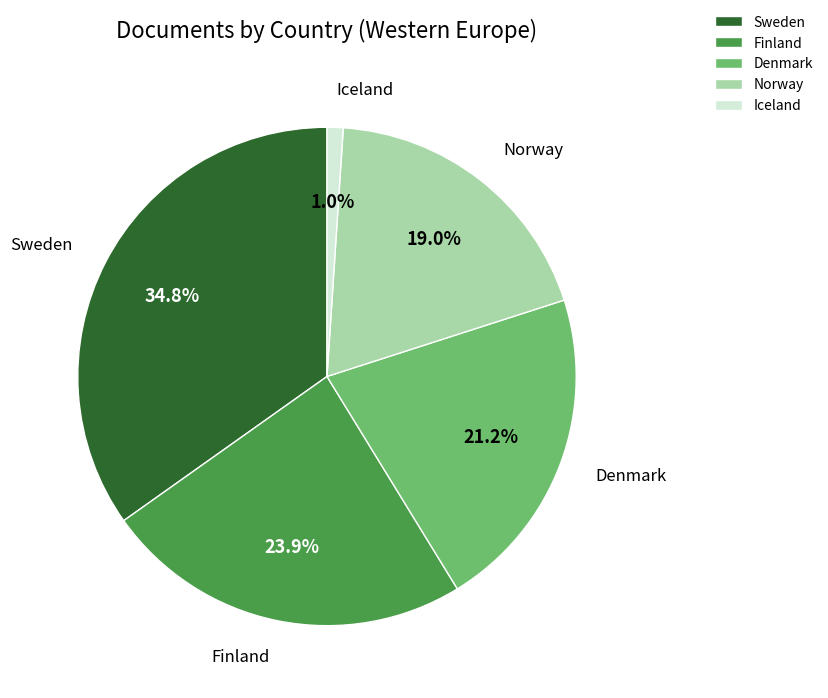

Which category has the smallest portion of the pie?

Iceland